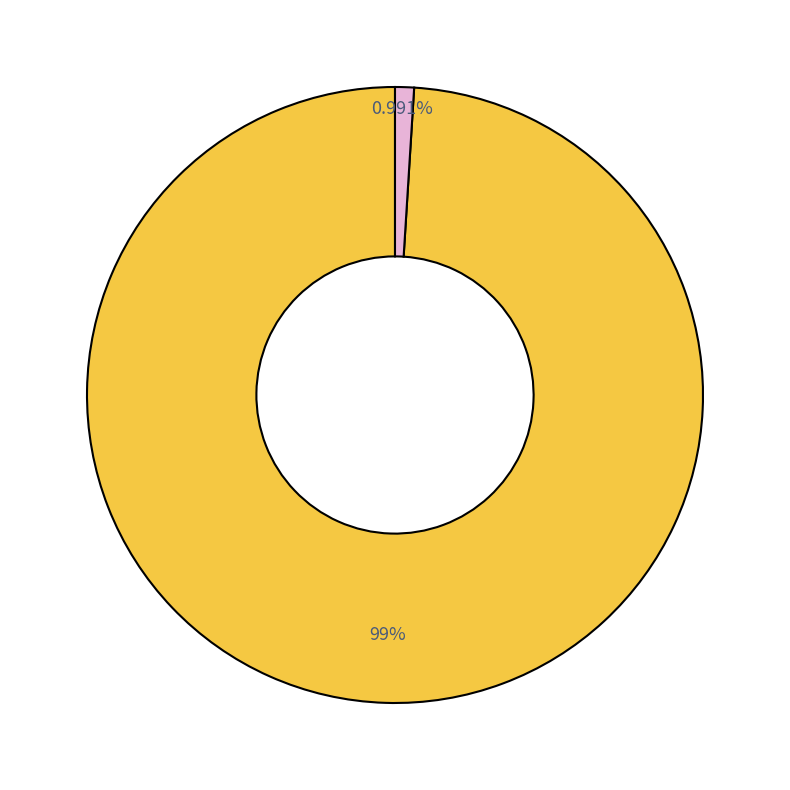

Is there any slice that represents more than half of the pie?

Yes